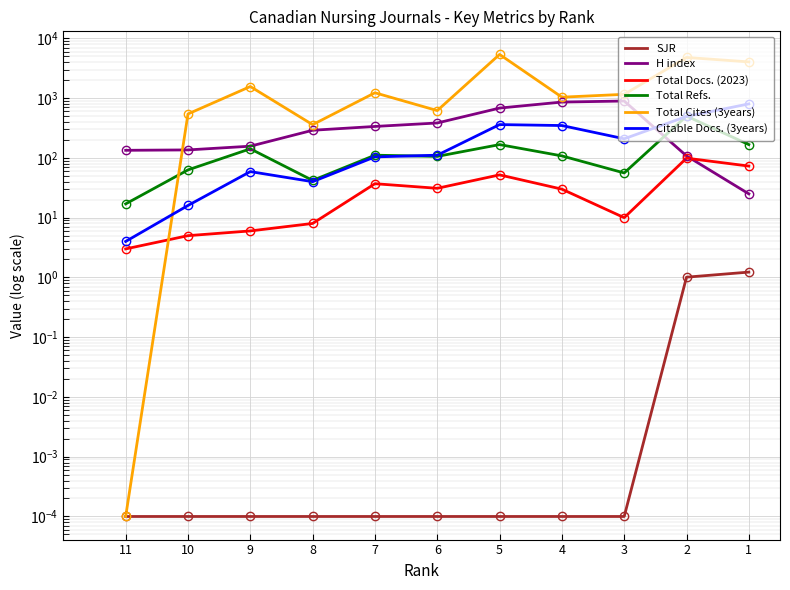

What is the difference between the maximum and second lowest values in the Citable Docs. (3years) series?

785.0